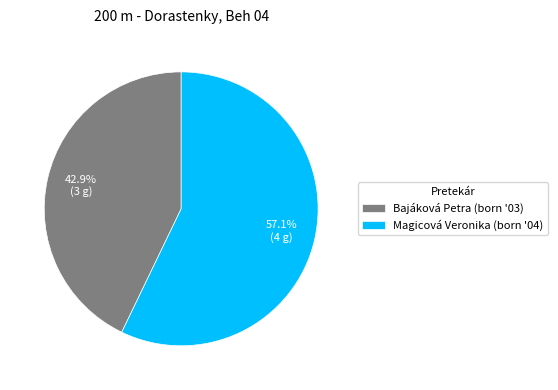

Does any single category account for the majority?

Yes